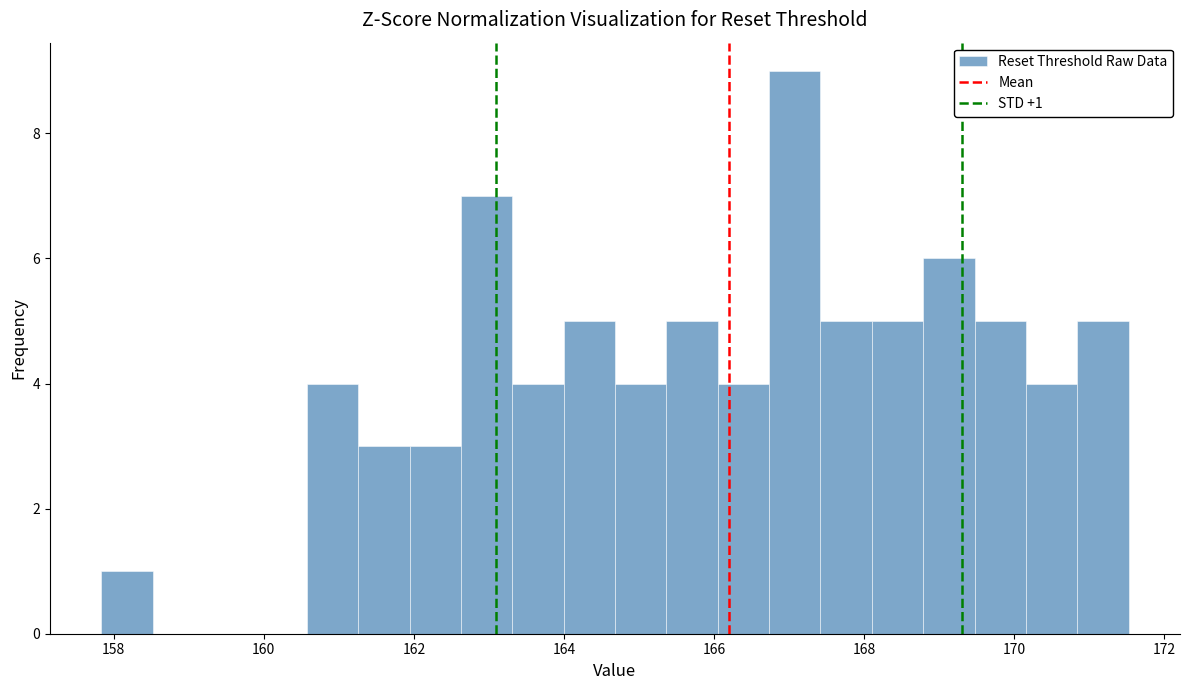

Around what value on the x-axis is the tallest bar? Give the approximate position of its centre, as read against the axis.

167.0